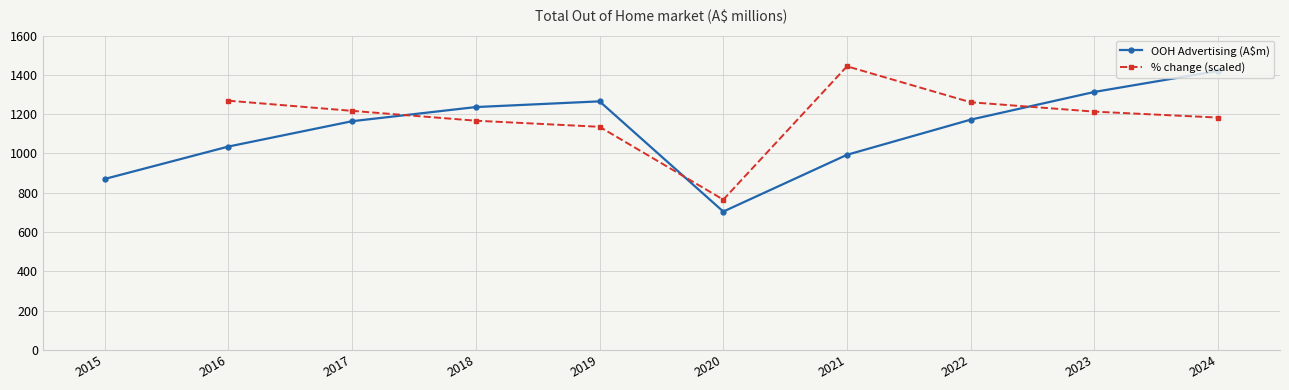

Which series has the widest spread of values?

OOH Advertising (A$m)